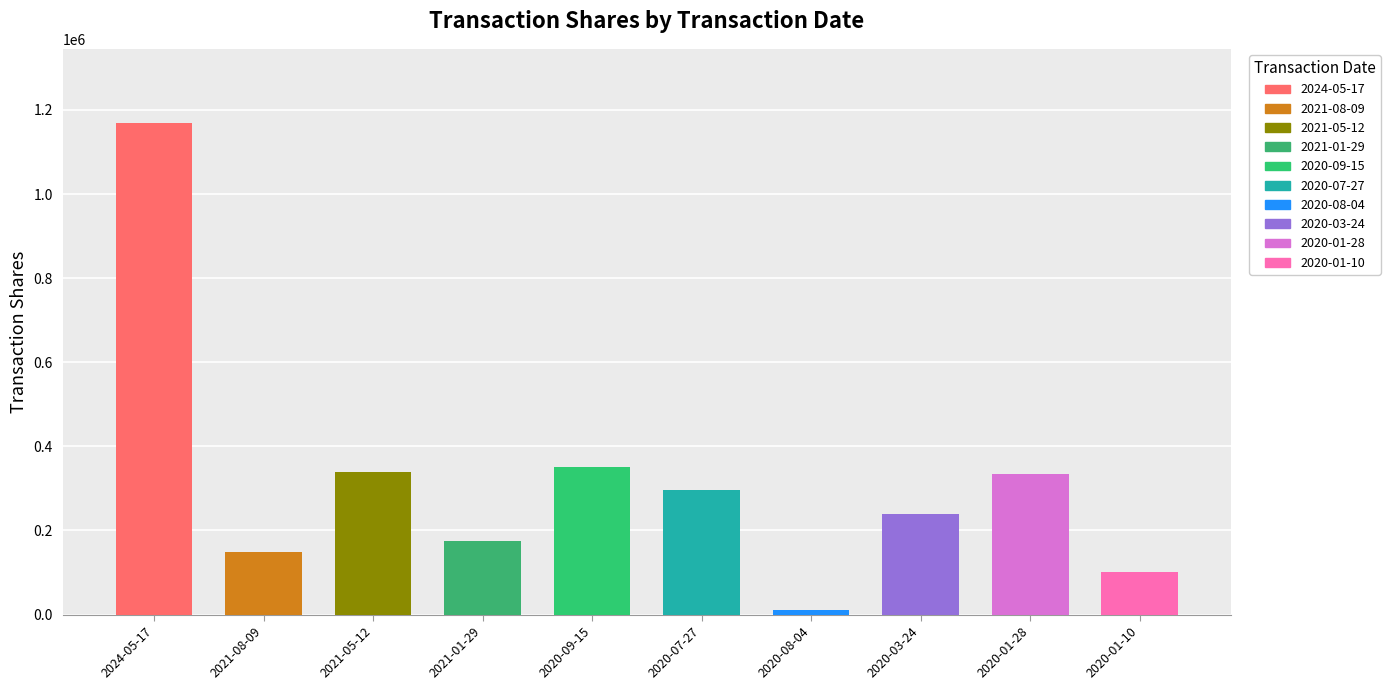

Which series has the largest range (max minus min)?

transactionShares